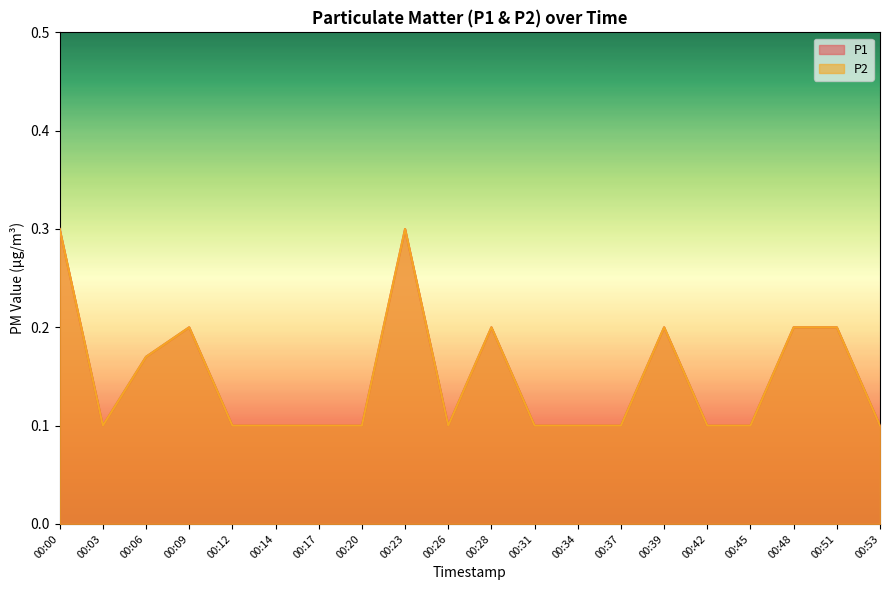

Reading right to left, what are all the values shown in this chart?

P1: 00:53=0.1	00:51=0.2	00:48=0.2	00:45=0.1	00:42=0.1	00:39=0.2	00:37=0.1	00:34=0.1	00:31=0.1	00:28=0.2	00:26=0.1	00:23=0.3	00:20=0.1	00:17=0.1	00:14=0.1	00:12=0.1	00:09=0.2	00:06=0.2	00:03=0.1	00:00=0.3
P2: 00:53=0.1	00:51=0.2	00:48=0.2	00:45=0.1	00:42=0.1	00:39=0.2	00:37=0.1	00:34=0.1	00:31=0.1	00:28=0.2	00:26=0.1	00:23=0.3	00:20=0.1	00:17=0.1	00:14=0.1	00:12=0.1	00:09=0.2	00:06=0.2	00:03=0.1	00:00=0.3